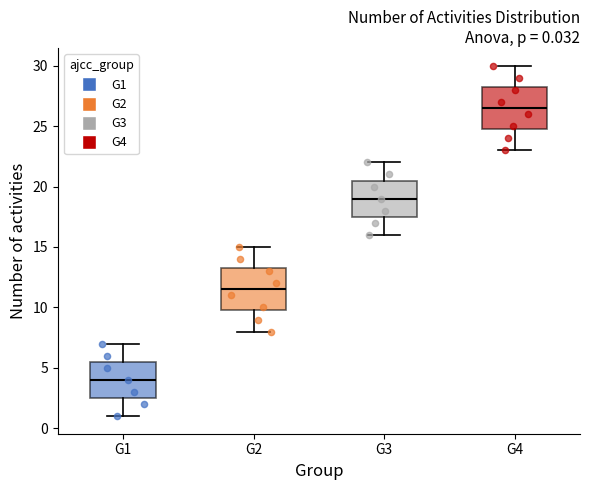

Which box has the highest median line?

G4